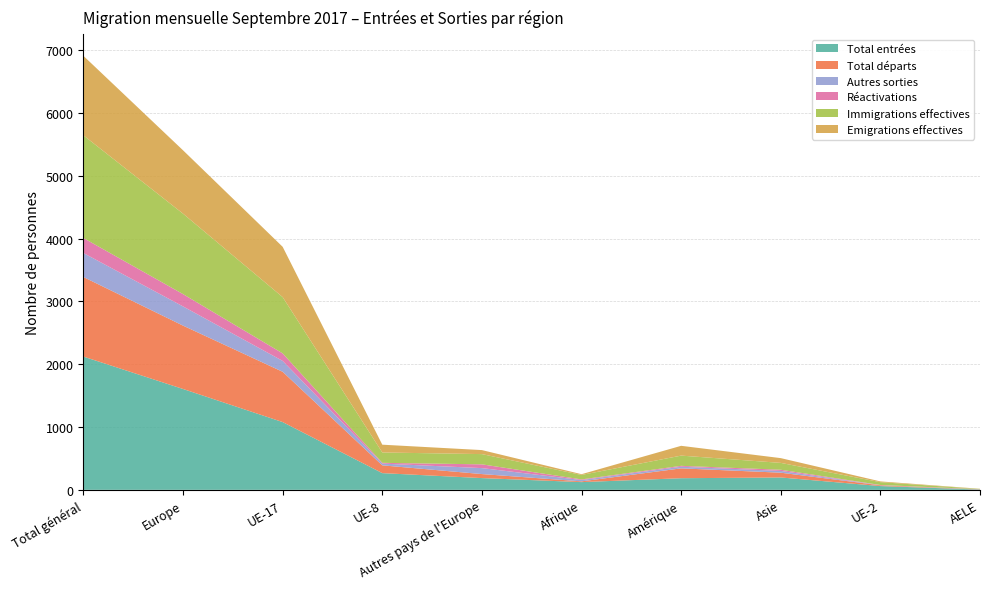

Reading left to right, transcribe all the data shown in this chart.

Total entrées: 2122	1606	1079	266	187	123	185	197	60	4
Total départs: 1267	1009	801	124	64	12	157	76	12	3
Autres sorties: 382	306	173	28	95	21	26	28	2	3
Réactivations: 239	196	120	12	60	10	14	19	3	0
Immigrations effectives: 1635	1281	896	165	163	71	163	109	45	4
Emigrations effectives: 1266	1009	801	124	64	12	156	76	12	3